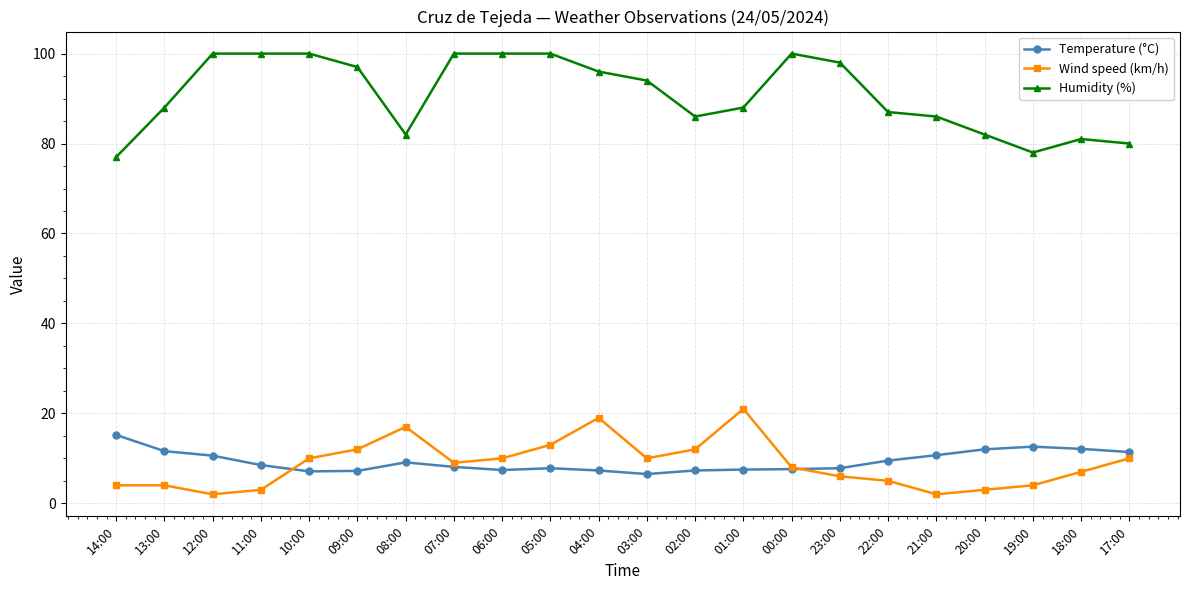

True or false: Wind speed (km/h) has a value of 4.0 at 14:00.

True